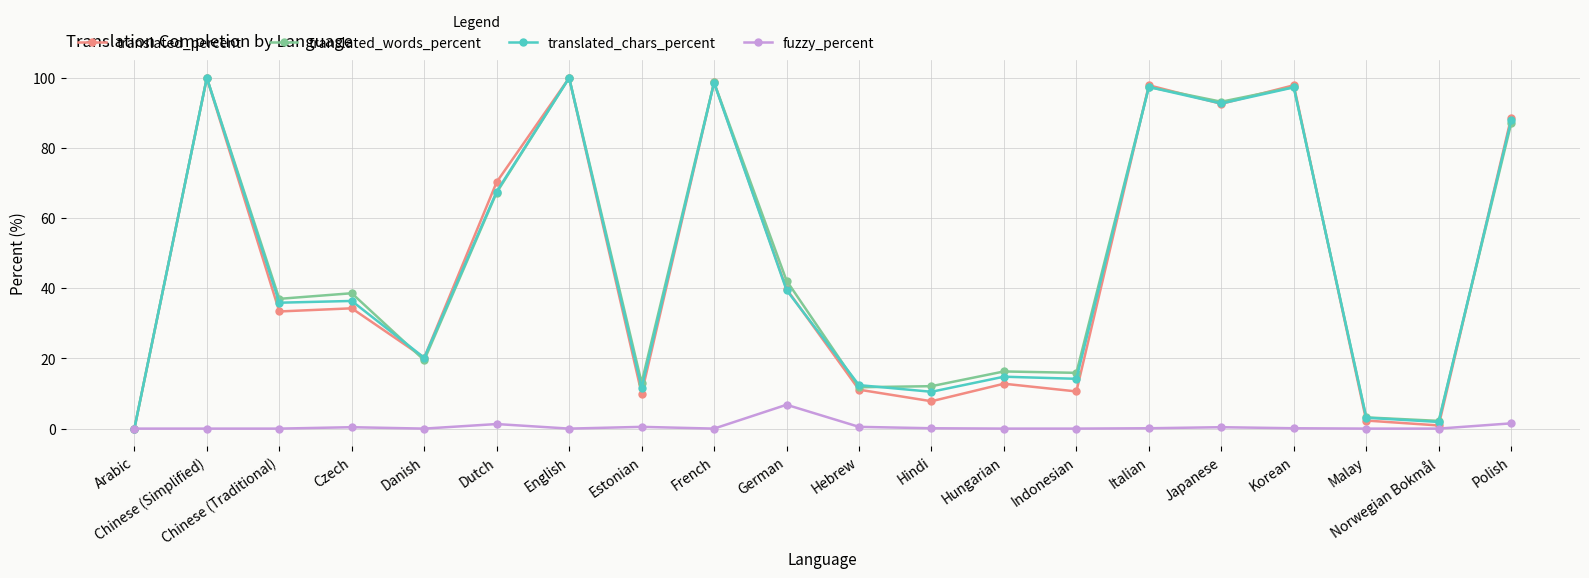

At which label does translated_percent first exceed 34?

Chinese (Simplified)